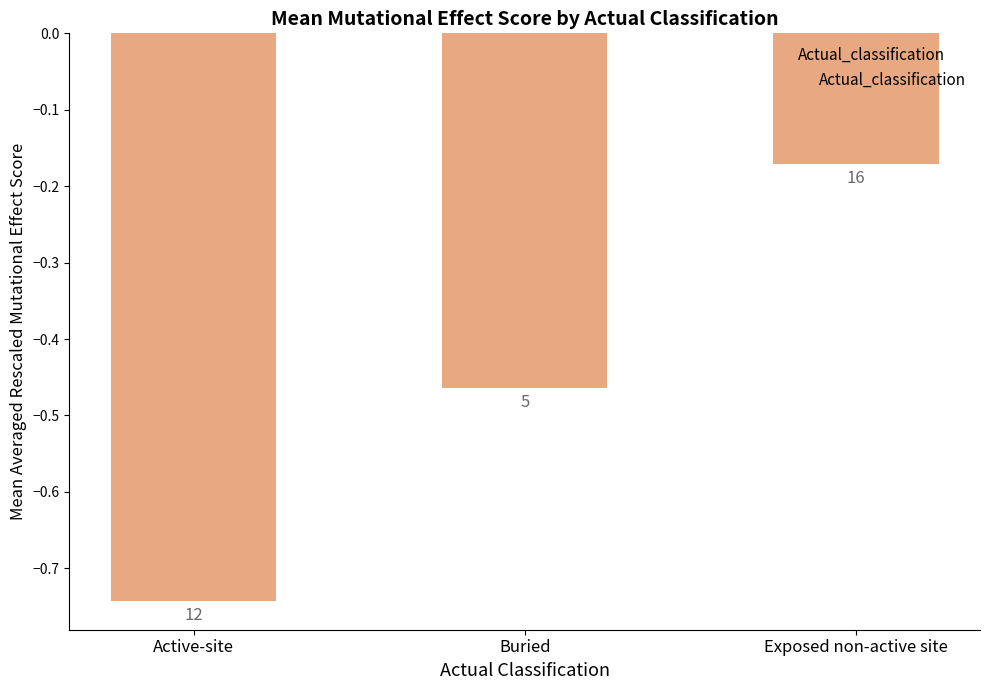

Which label corresponds to the largest value in the chart?

Exposed non-active site